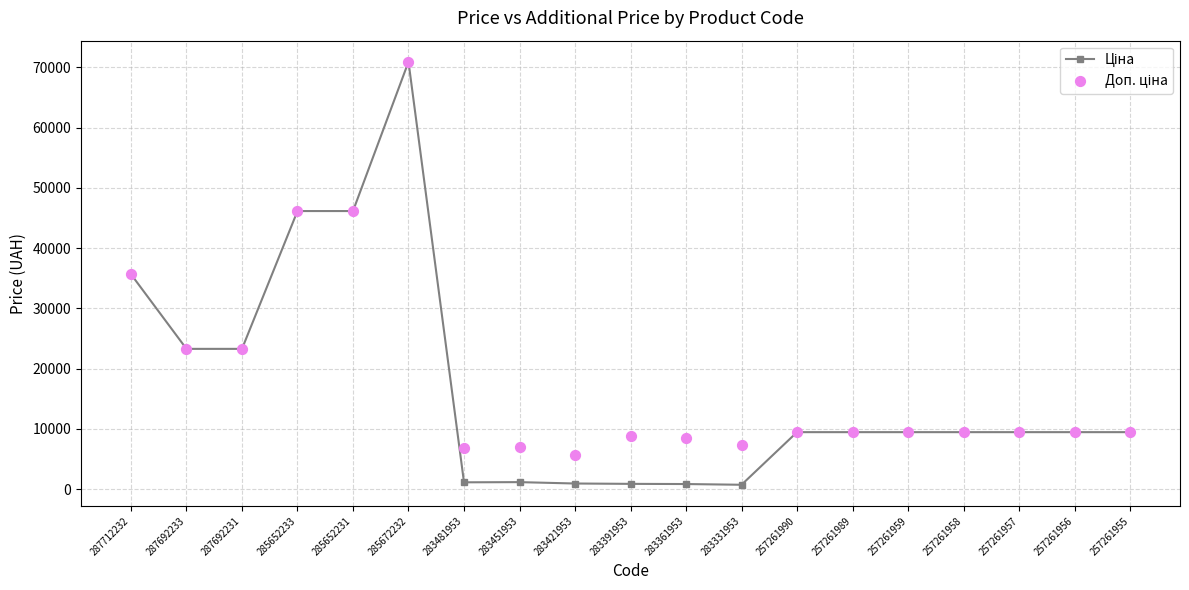

Is the value of Доп. ціна at 287712232 greater than the value of Ціна at 285652233?

No